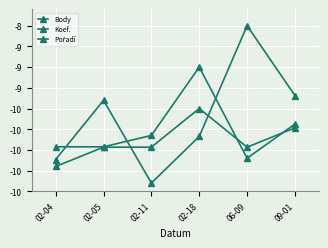

What is the approximate value of Body at 06-09?

-8.5